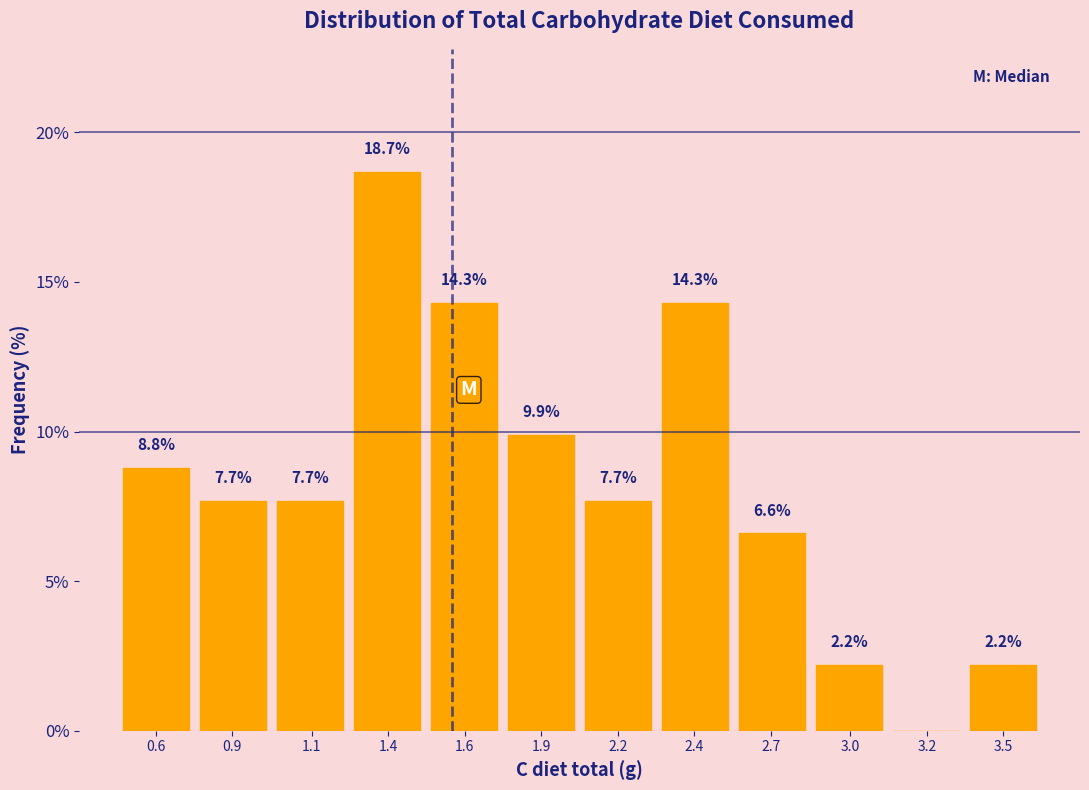

Reading left to right, what are all the values shown in this chart?

0.6=8.8	0.9=7.7	1.1=7.7	1.4=18.7	1.6=14.3	1.9=9.9	2.2=7.7	2.4=14.3	2.7=6.6	3.0=2.2	3.2=0.0	3.5=2.2